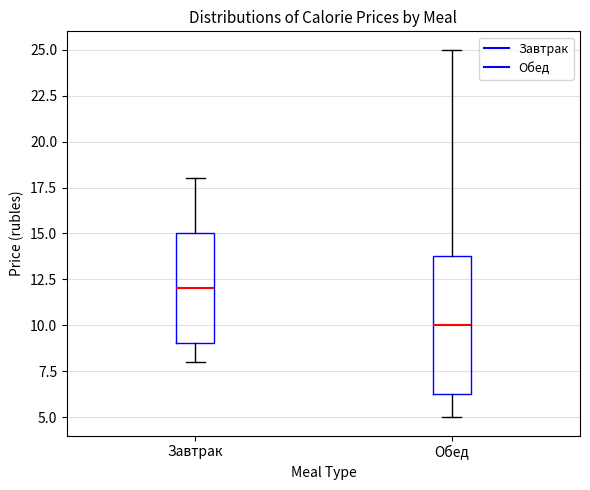

Which box's median line is the highest?

Завтрак